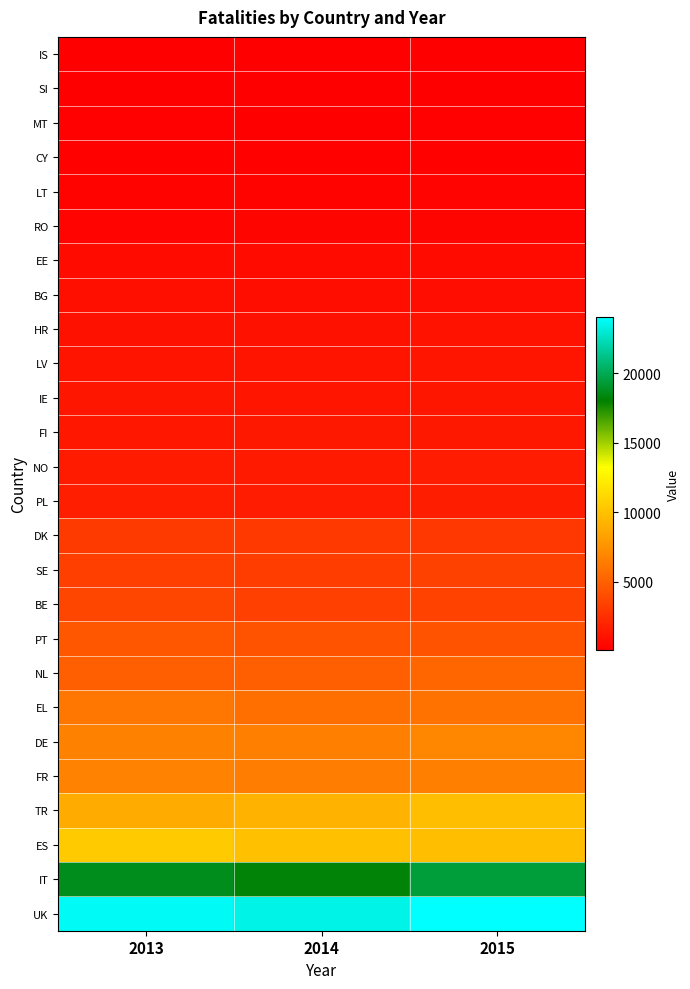

At how many categories does at least one series exceed 23710?

2